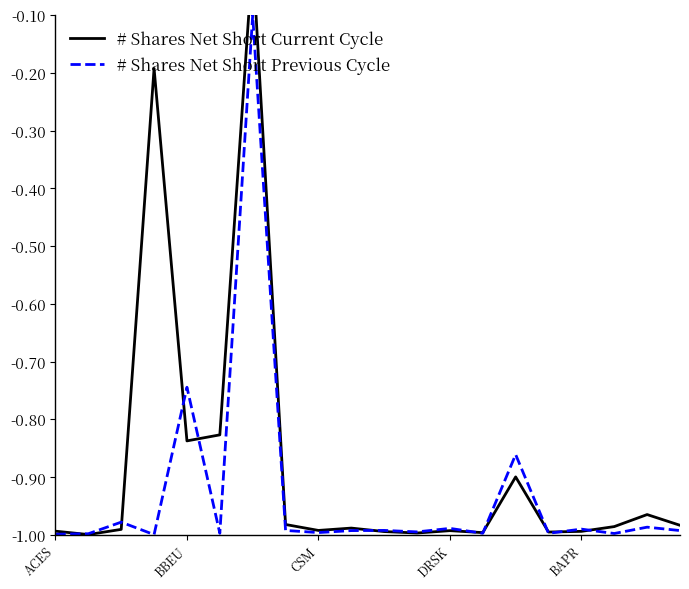

What is the spread (max minus min) of values at 5?

0.2